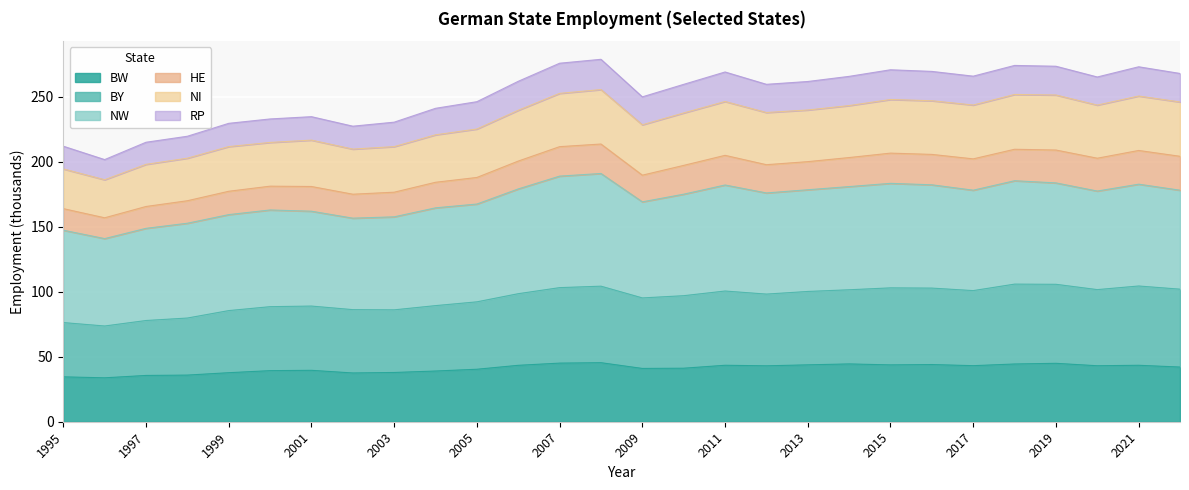

What is the total value across all series at 2013?

261.8